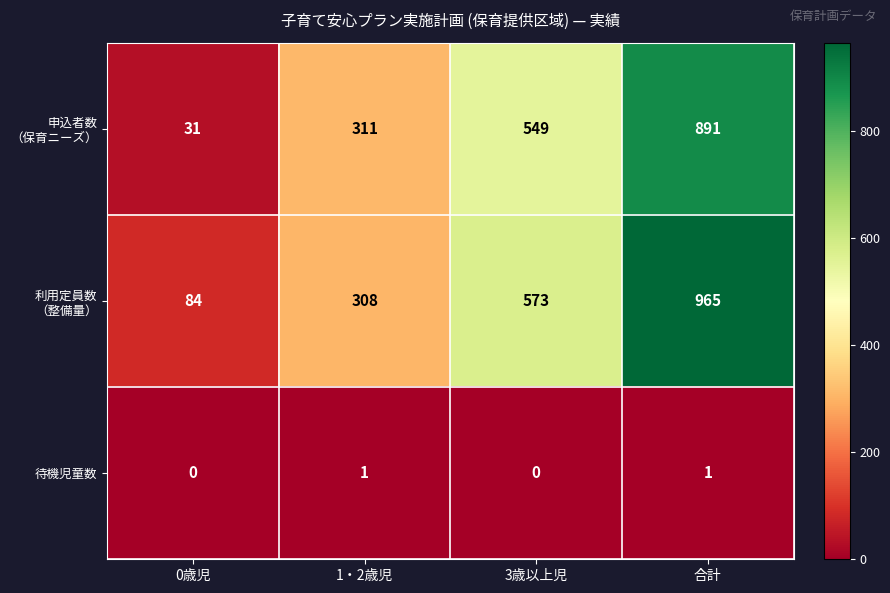

The 待機児童数 series shows 1 at 1・2歳児. True or false?

True